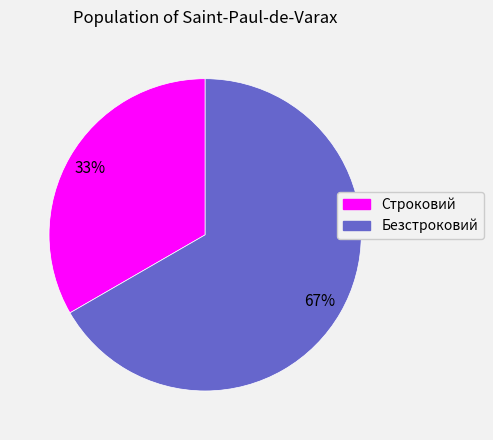

What is the ratio of the value at Строковий to the value at Безстроковий?

0.5